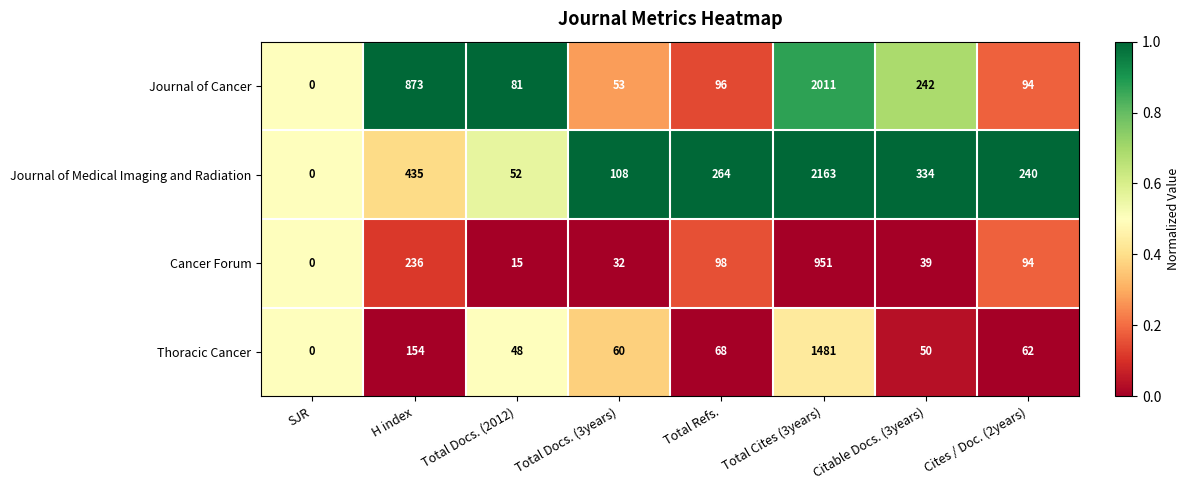

At which category is the sum across all series the highest?

Total Cites (3years)